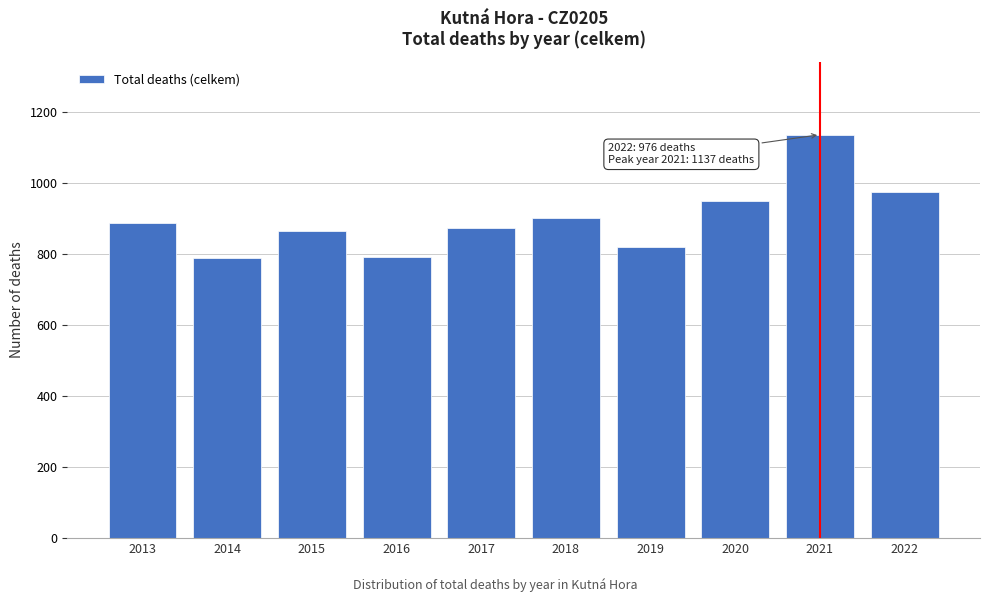

Which category has the highest value across all series?

2021